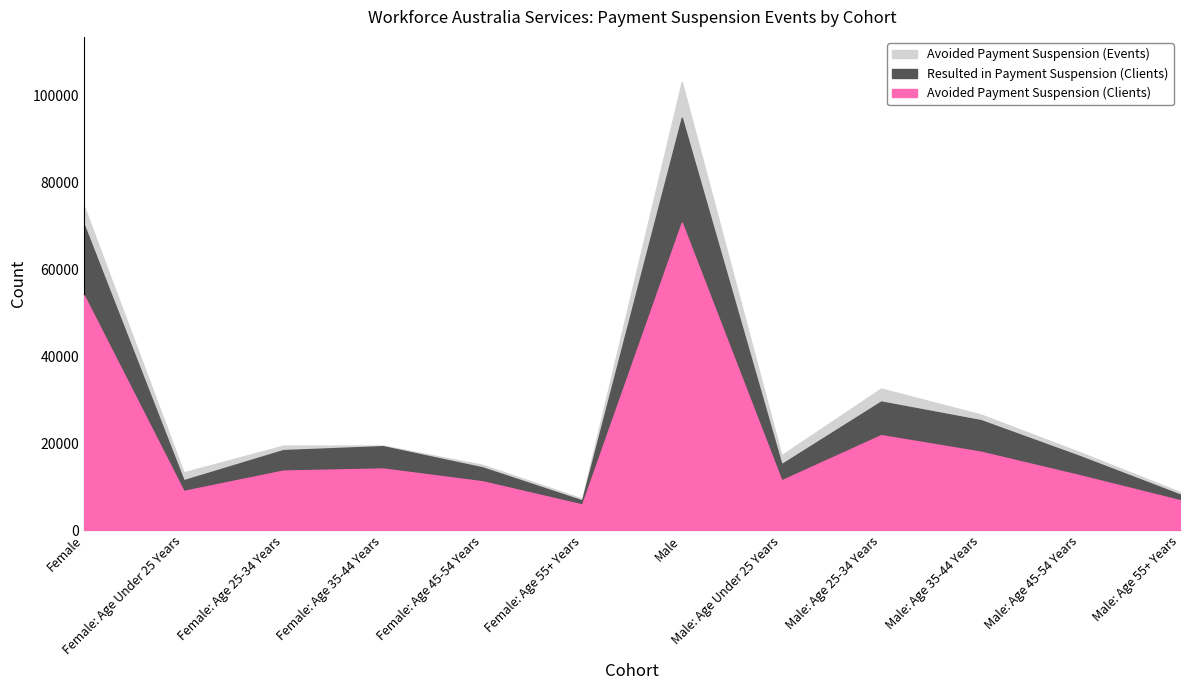

Reading right to left, extract all data points from this chart.

Avoided Payment Suspension (Clients): Male: Age 55+ Years=6910	Male: Age 45-54 Years=12635	Male: Age 35-44 Years=18080	Male: Age 25-34 Years=21900	Male: Age Under 25 Years=11485	Male=70825	Female: Age 55+ Years=5925	Female: Age 45-54 Years=11260	Female: Age 35-44 Years=14215	Female: Age 25-34 Years=13735	Female: Age Under 25 Years=9045	Female=54090
Resulted in Payment Suspension (Clients): Male: Age 55+ Years=8225	Male: Age 45-54 Years=17020	Male: Age 35-44 Years=25345	Male: Age 25-34 Years=29625	Male: Age Under 25 Years=15200	Male=94970	Female: Age 55+ Years=6855	Female: Age 45-54 Years=14465	Female: Age 35-44 Years=19350	Female: Age 25-34 Years=18450	Female: Age Under 25 Years=11510	Female=70330
Avoided Payment Suspension (Events): Male: Age 55+ Years=8805	Male: Age 45-54 Years=17915	Male: Age 35-44 Years=26650	Male: Age 25-34 Years=32630	Male: Age Under 25 Years=17270	Male=103265	Female: Age 55+ Years=7275	Female: Age 45-54 Years=15055	Female: Age 35-44 Years=19500	Female: Age 25-34 Years=19480	Female: Age Under 25 Years=13325	Female=74635